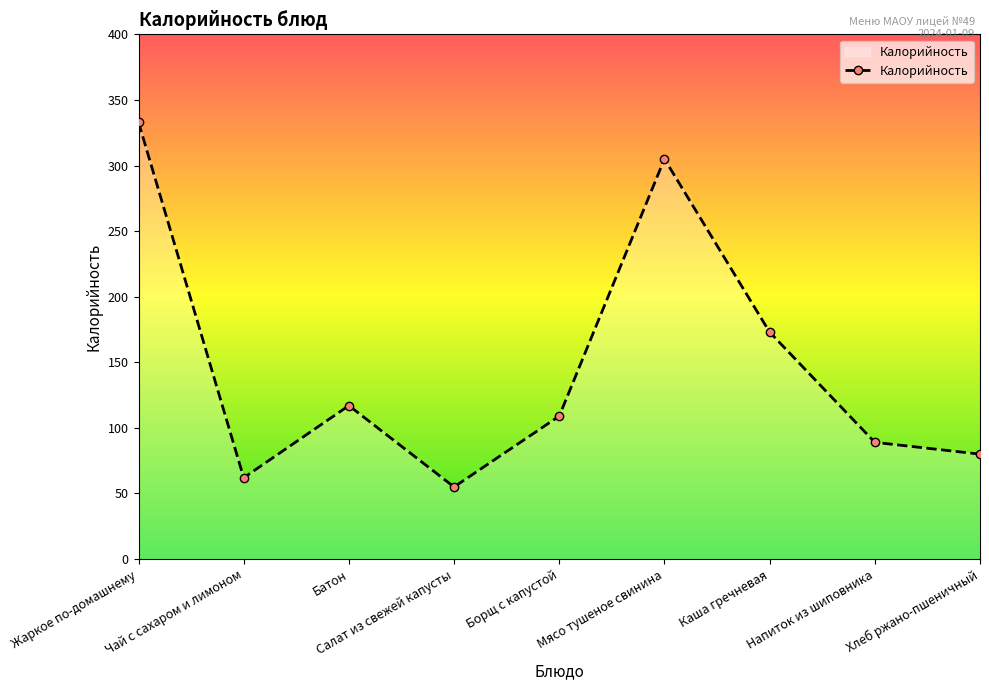

What is the value of the 7th point from the left?

173